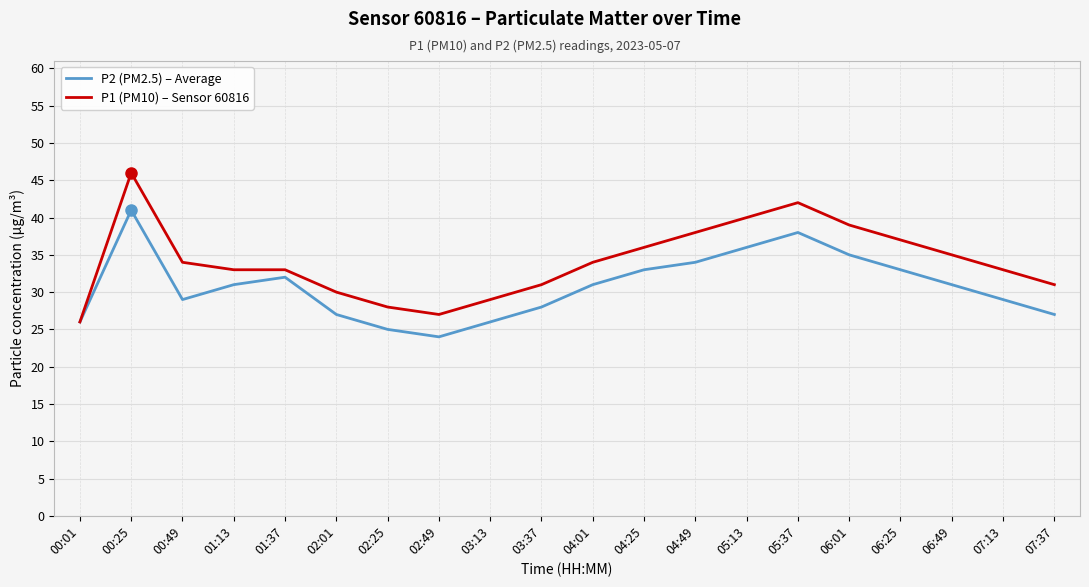

At which label does P1 (PM10) – Sensor 60816 reach its peak?

00:25